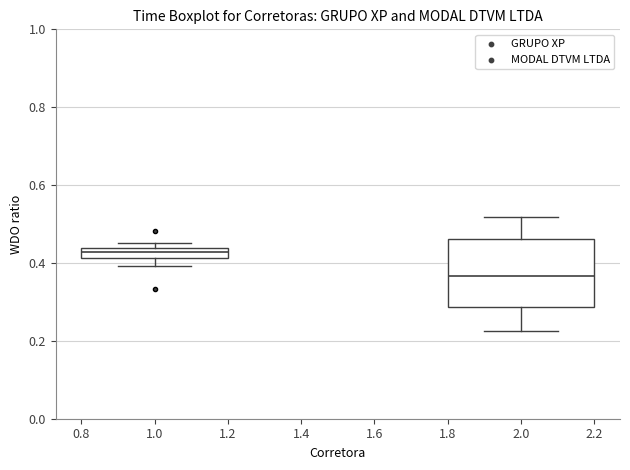

Which box's median line is the lowest?

2.0